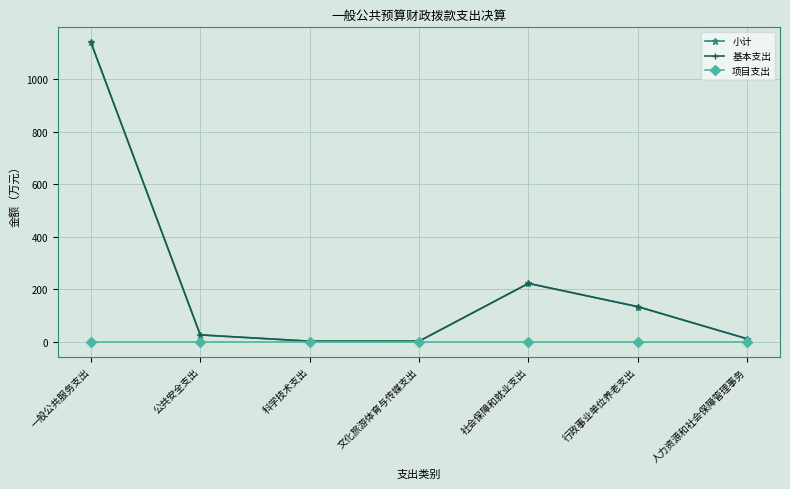

Is this an area chart (filled region under the line)?

No